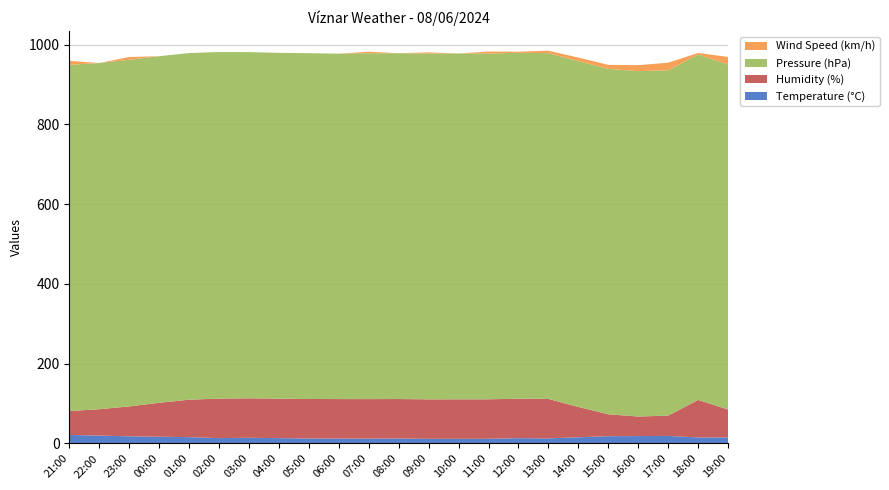

Reading right to left, extract all data points from this chart.

Temperature (°C): 15.2	15.2	19.0	18.6	18.3	15.6	12.8	13.4	11.8	11.8	11.7	12.5	12.3	12.4	12.6	13.4	14.3	13.5	15.9	17.0	18.0	19.9	21.4
Humidity (%): 70.0	94.0	51.0	49.0	55.0	76.0	99.0	99.0	99.0	99.0	99.0	99.0	99.0	99.0	99.0	99.0	99.0	99.0	94.0	85.0	75.0	66.0	60.0
Pressure (hPa): 865.0	866.0	865.7	866.0	866.0	867.0	867.0	867.0	867.0	867.0	867.0	867.0	867.0	866.0	867.0	867.0	868.0	869.0	869.0	869.0	869.0	868.0	868.0
Wind Speed (km/h): 19.0	4.0	19.0	15.0	10.0	9.0	6.0	3.0	5.0	0.0	3.0	0.0	4.0	0.0	0.0	0.0	0.0	0.0	0.0	0.0	7.0	0.0	10.0